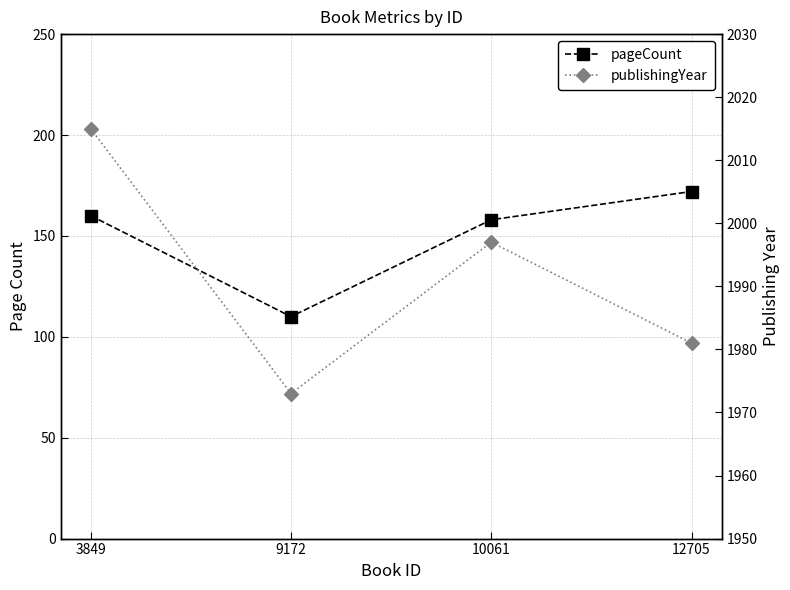

Between 3849 and 12705, which is larger?

12705